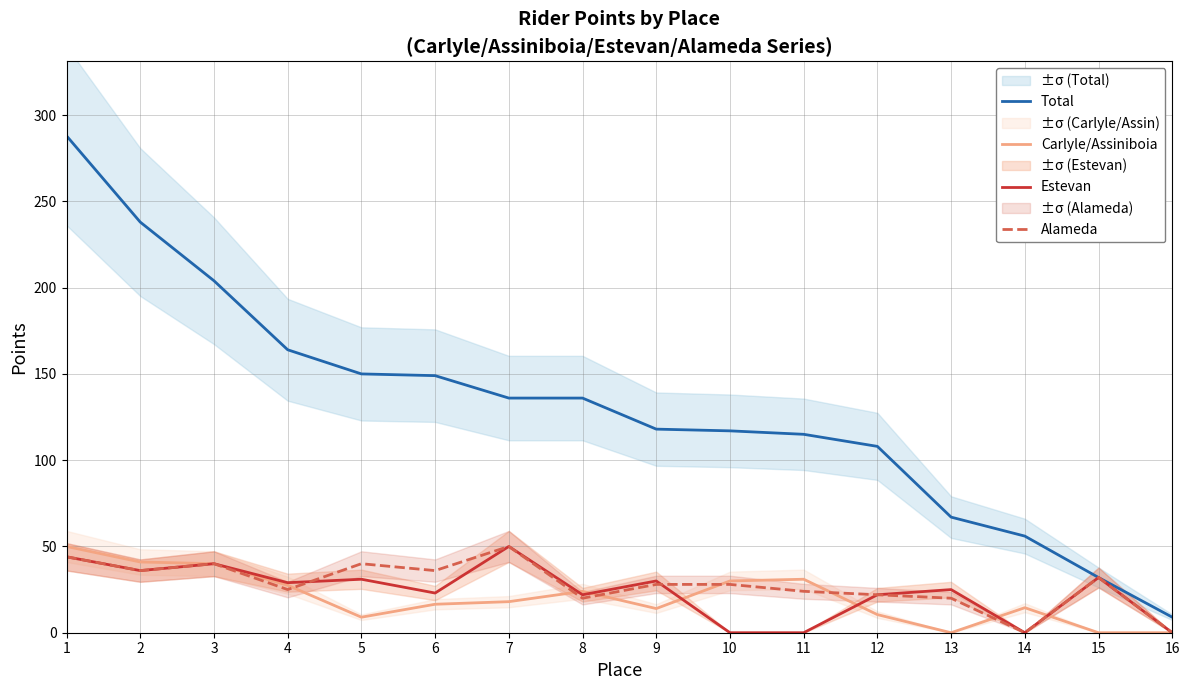

How many distinct data groups are displayed?

4